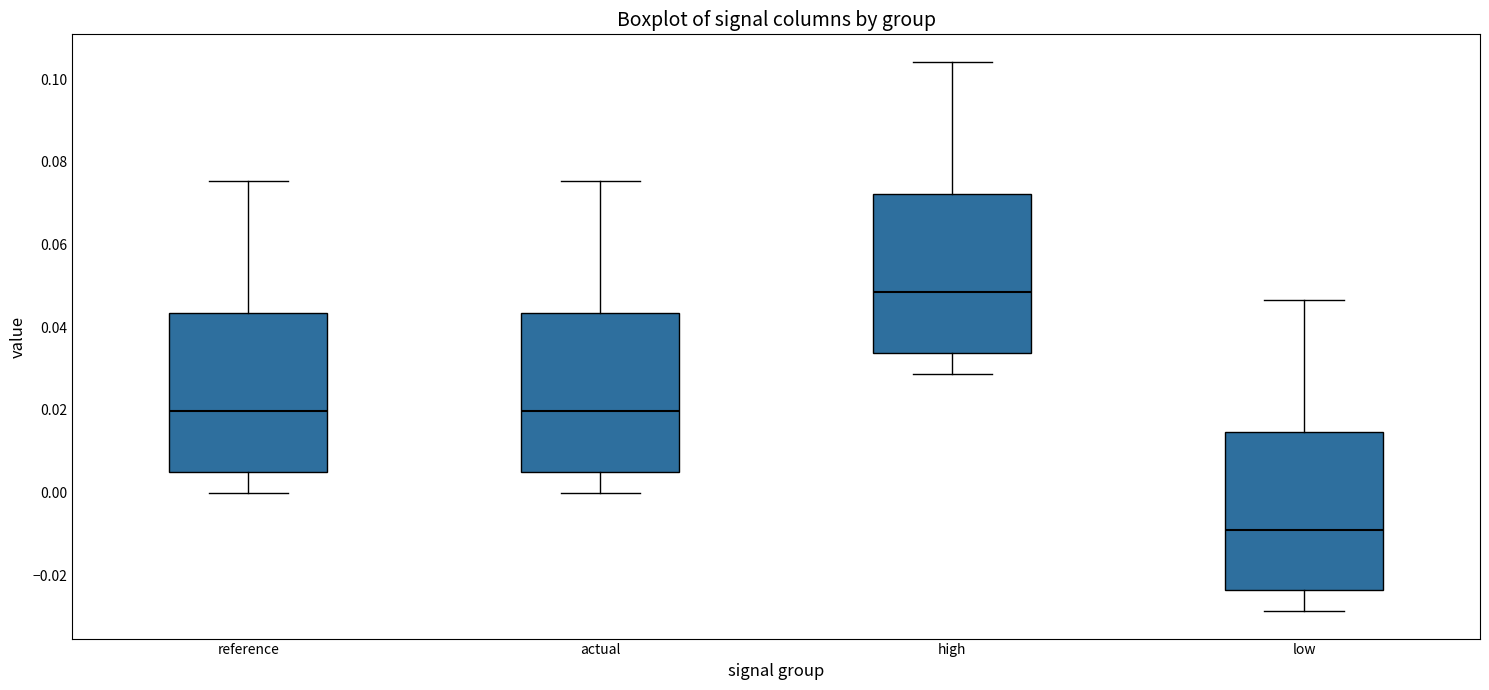

Where does the upper whisker of the box for low end on the y-axis? The values are not printed on the chart, so give them approximately, as read against the axis.

0.046